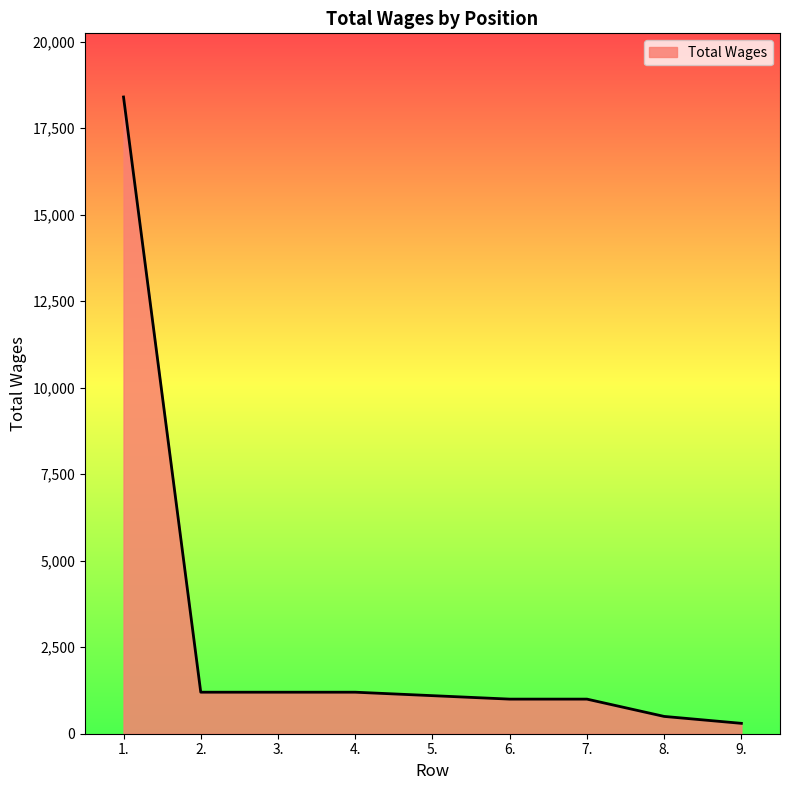

Reading left to right, transcribe all the data shown in this chart.

1.=18400	2.=1200	3.=1200	4.=1200	5.=1100	6.=1000	7.=1000	8.=500	9.=300